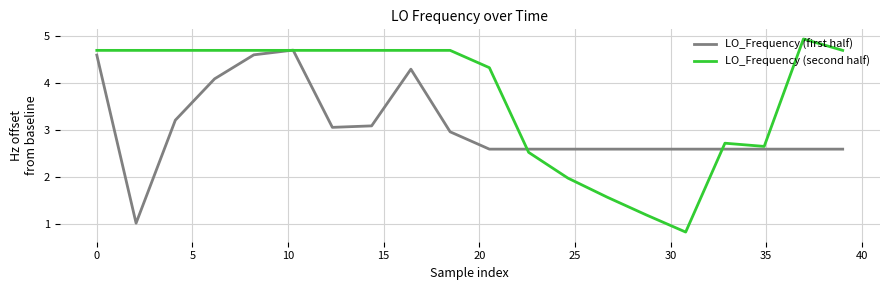

Does the chart display data point markers on the line(s)?

No